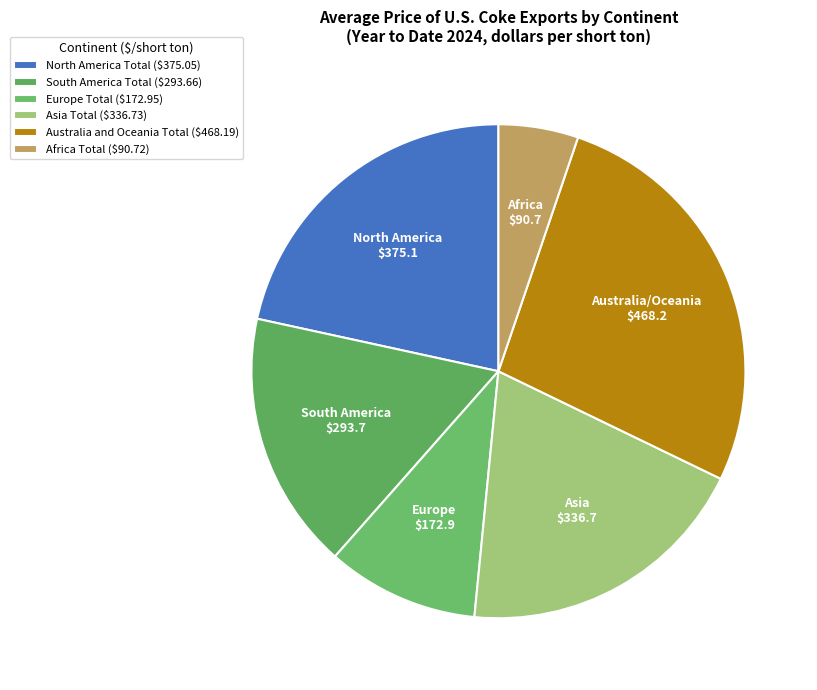

Which slice is the smallest?

Africa Total